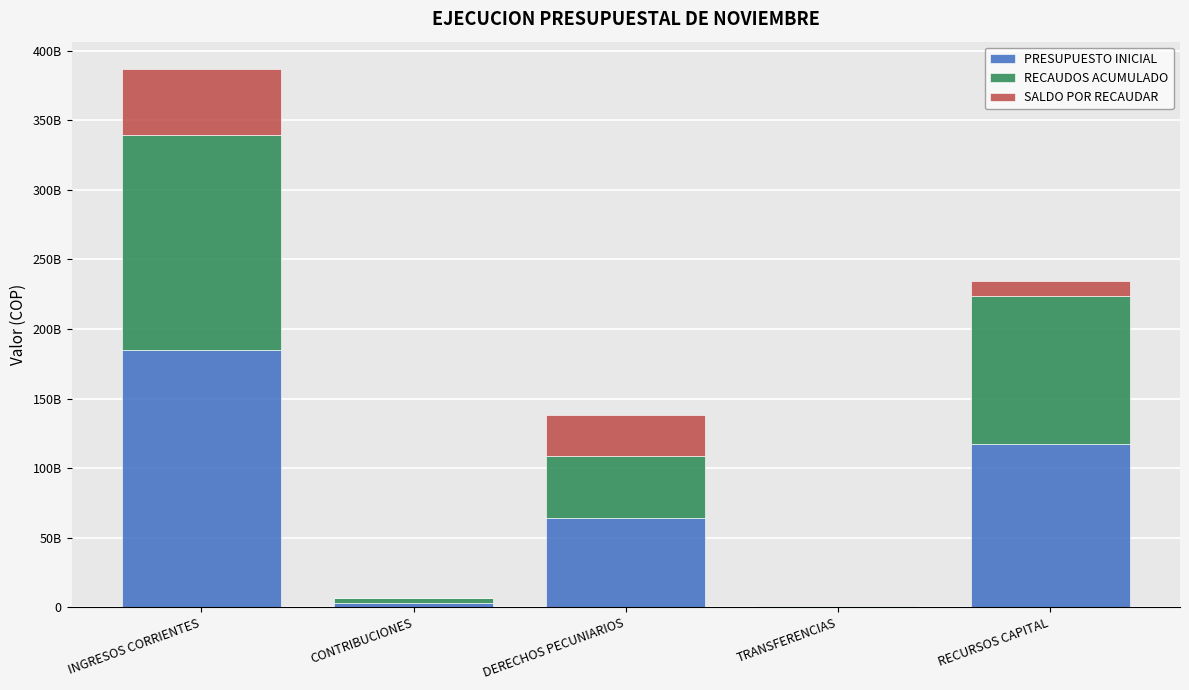

Which series has the largest range (max minus min)?

PRESUPUESTO INICIAL